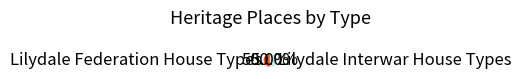

Count the number of slices in the pie.

2